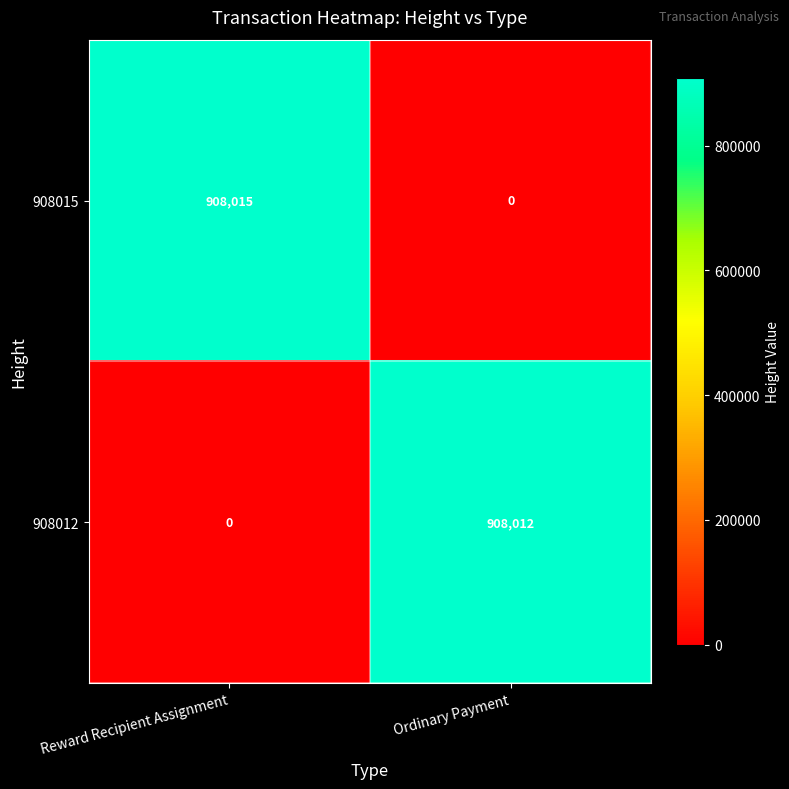

Rank the series at Reward Recipient Assignment from highest to lowest value.

908015, 908012